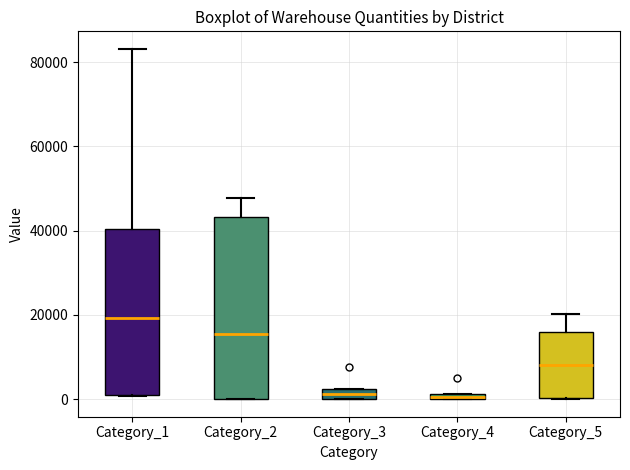

Where is the lower edge of the box for Category_4 on the y-axis? The values are not printed on the chart, so give them approximately, as read against the axis.

0